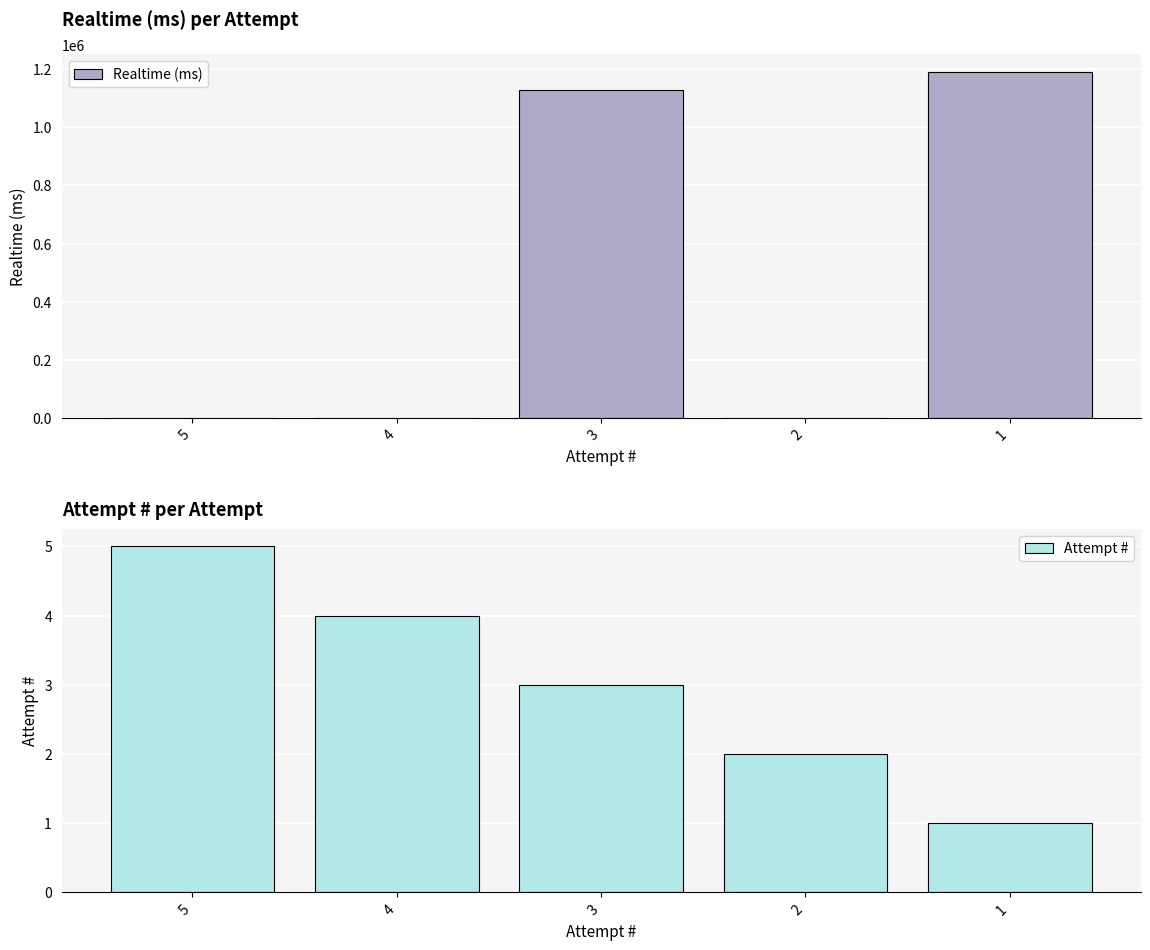

Which series has the largest range (max minus min)?

Realtime (ms)